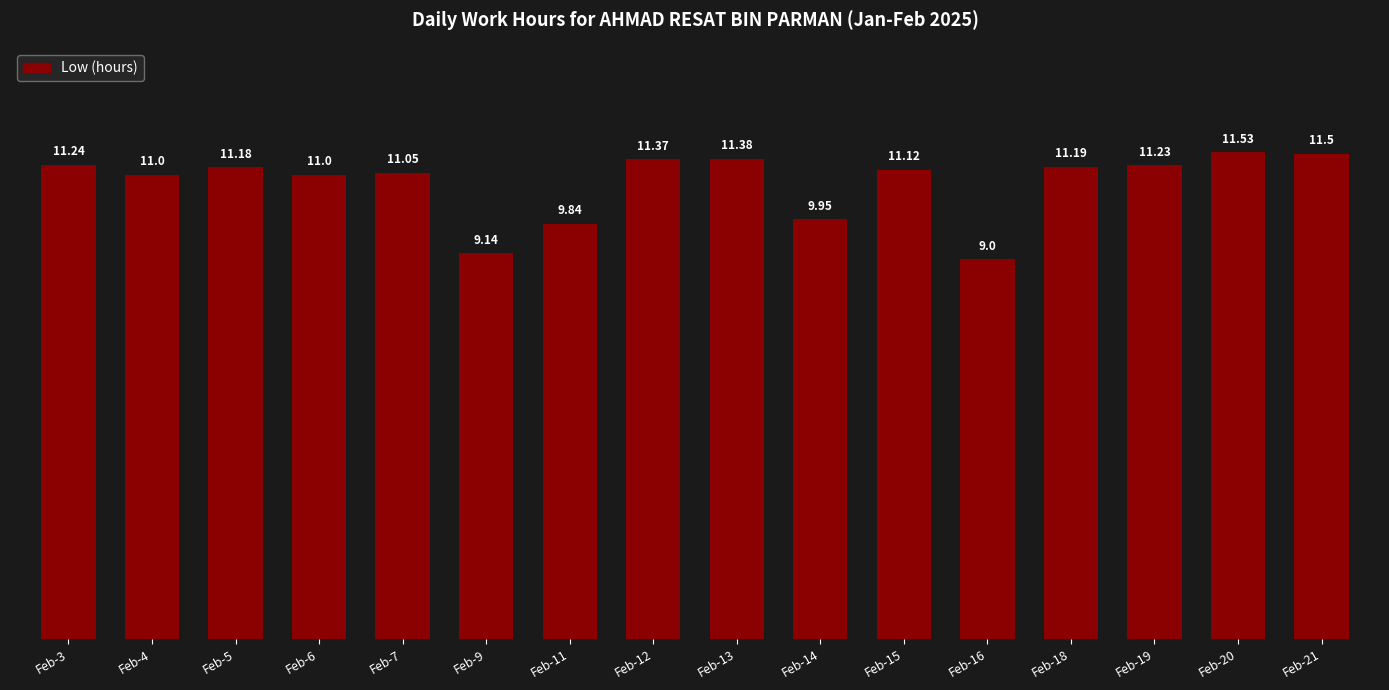

What is the sum of the values at Feb-15 and Feb-7?

22.2